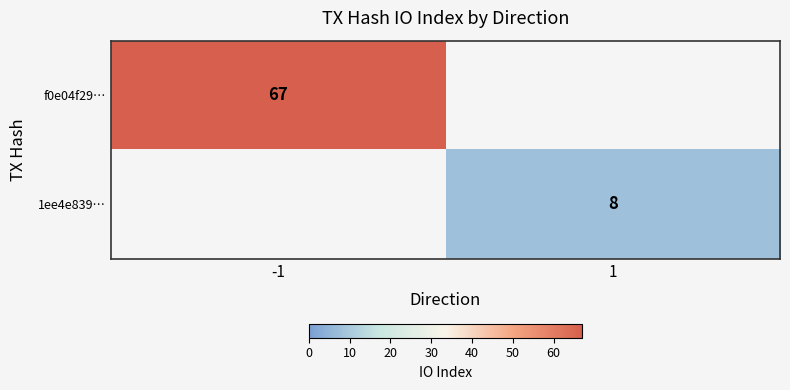

The value of 1ee4e839… at 1 is 2. True or false?

False